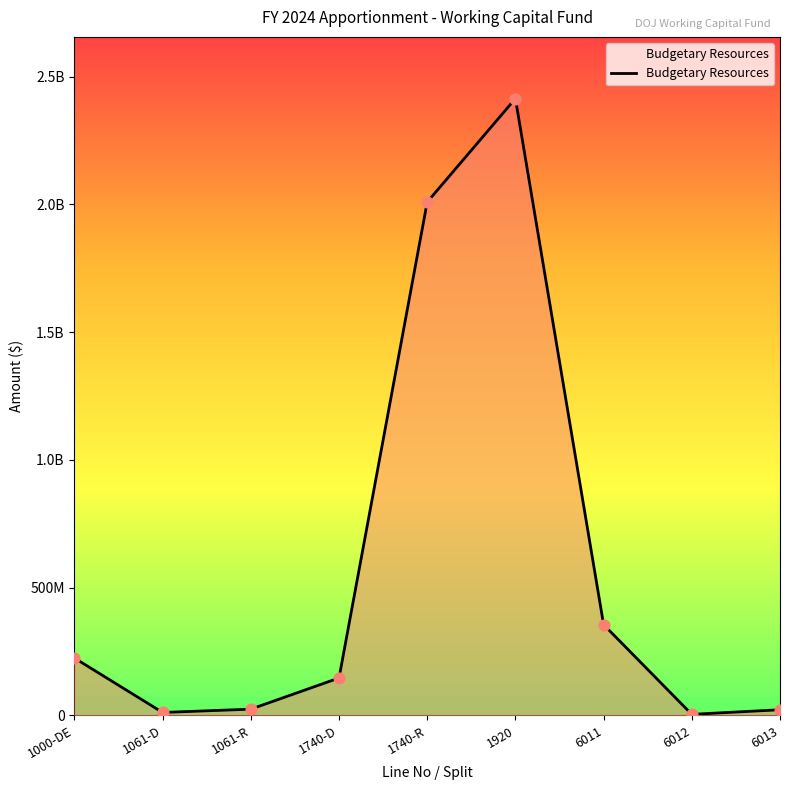

Does the chart have visible grid lines?

No